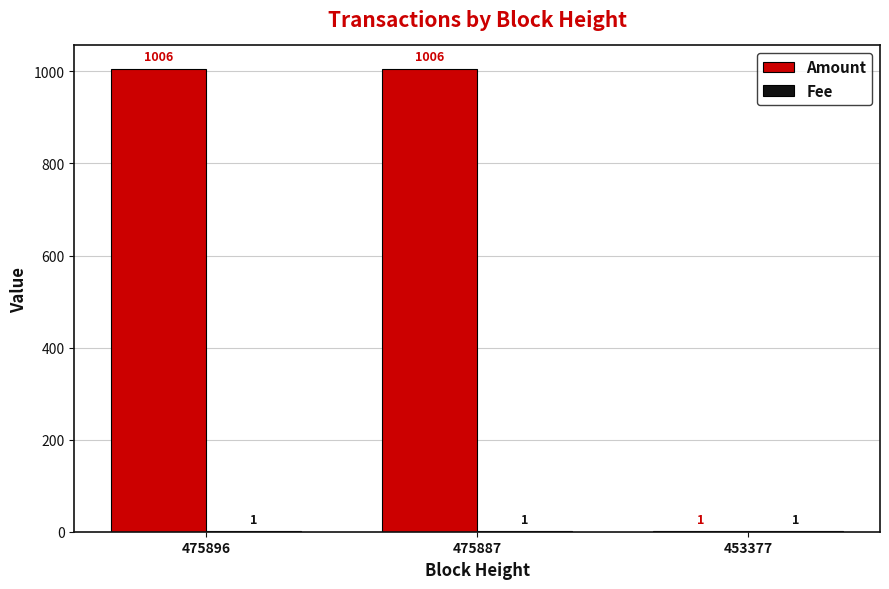

True or false: Amount has a value of 1006 at 475887.

True